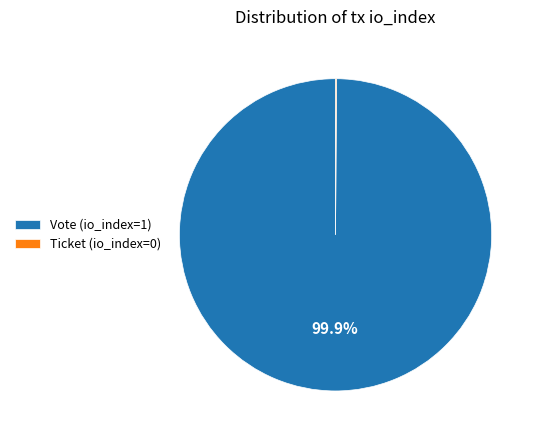

What is the largest slice in the pie chart?

Vote (io_index=1)